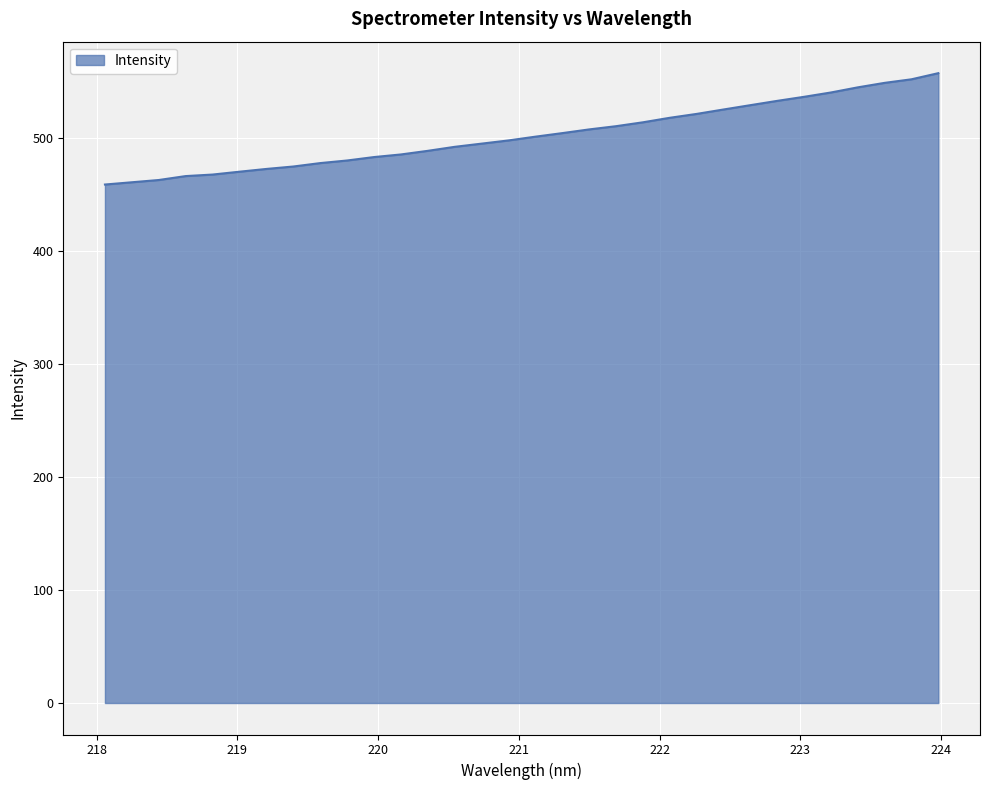

What is the difference between the maximum and minimum values?

98.6